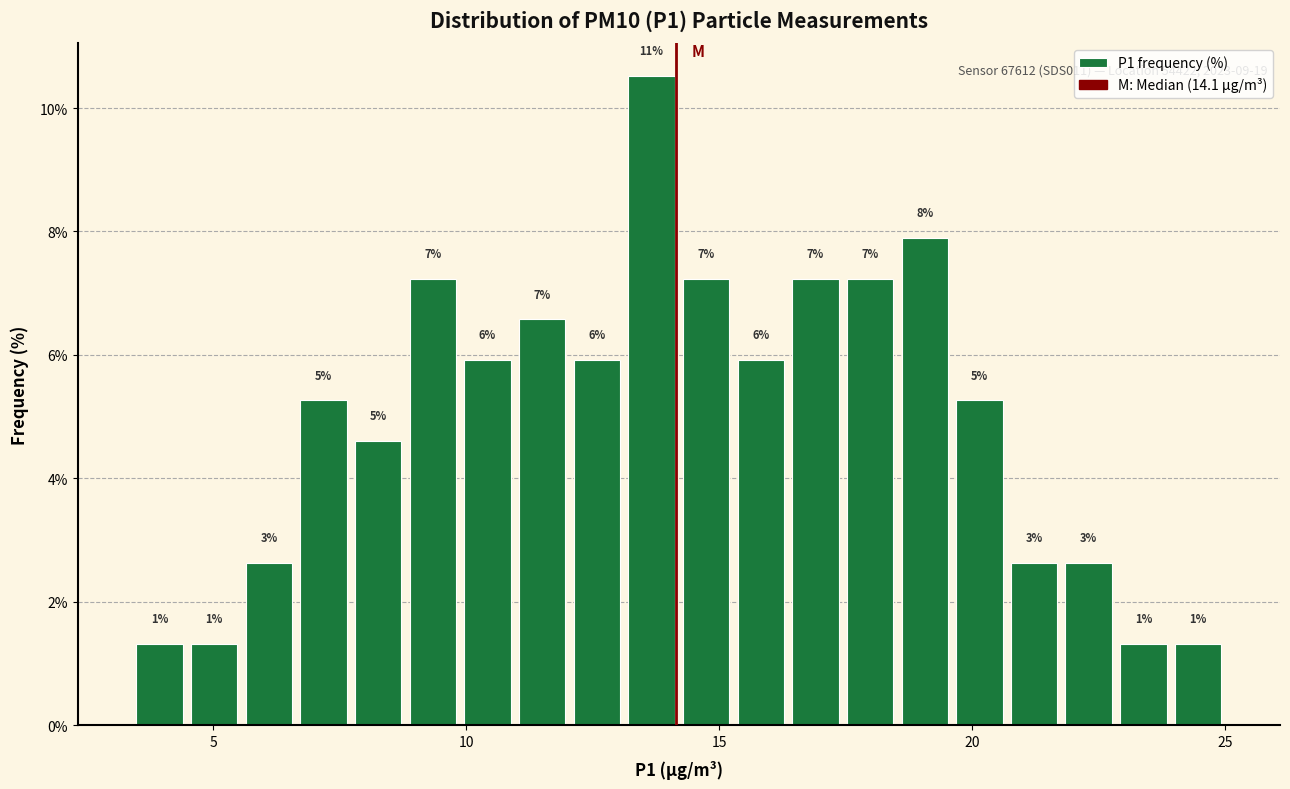

Around what value on the x-axis is the tallest bar? Give the approximate position of its centre, as read against the axis.

13.5